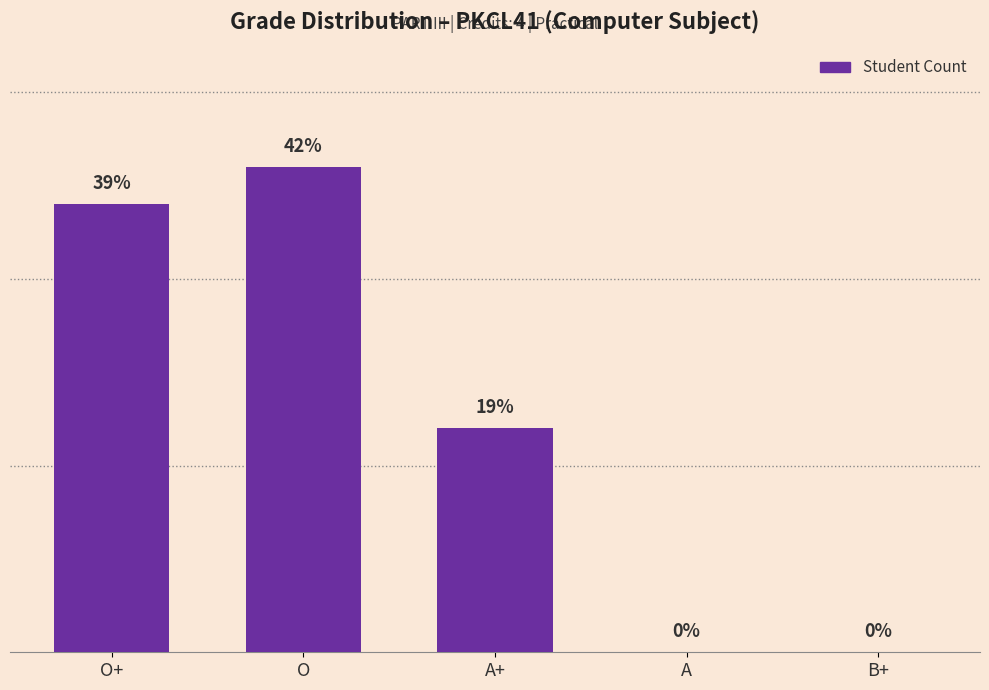

What position from the right is A+?

3